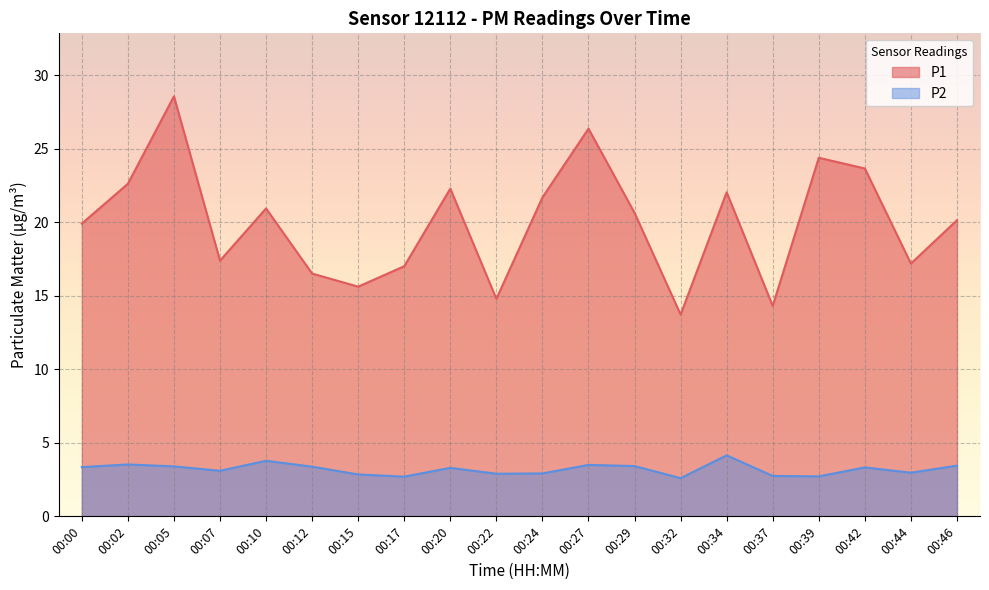

Is it true that P1 equals 24.4 at 00:39?

True